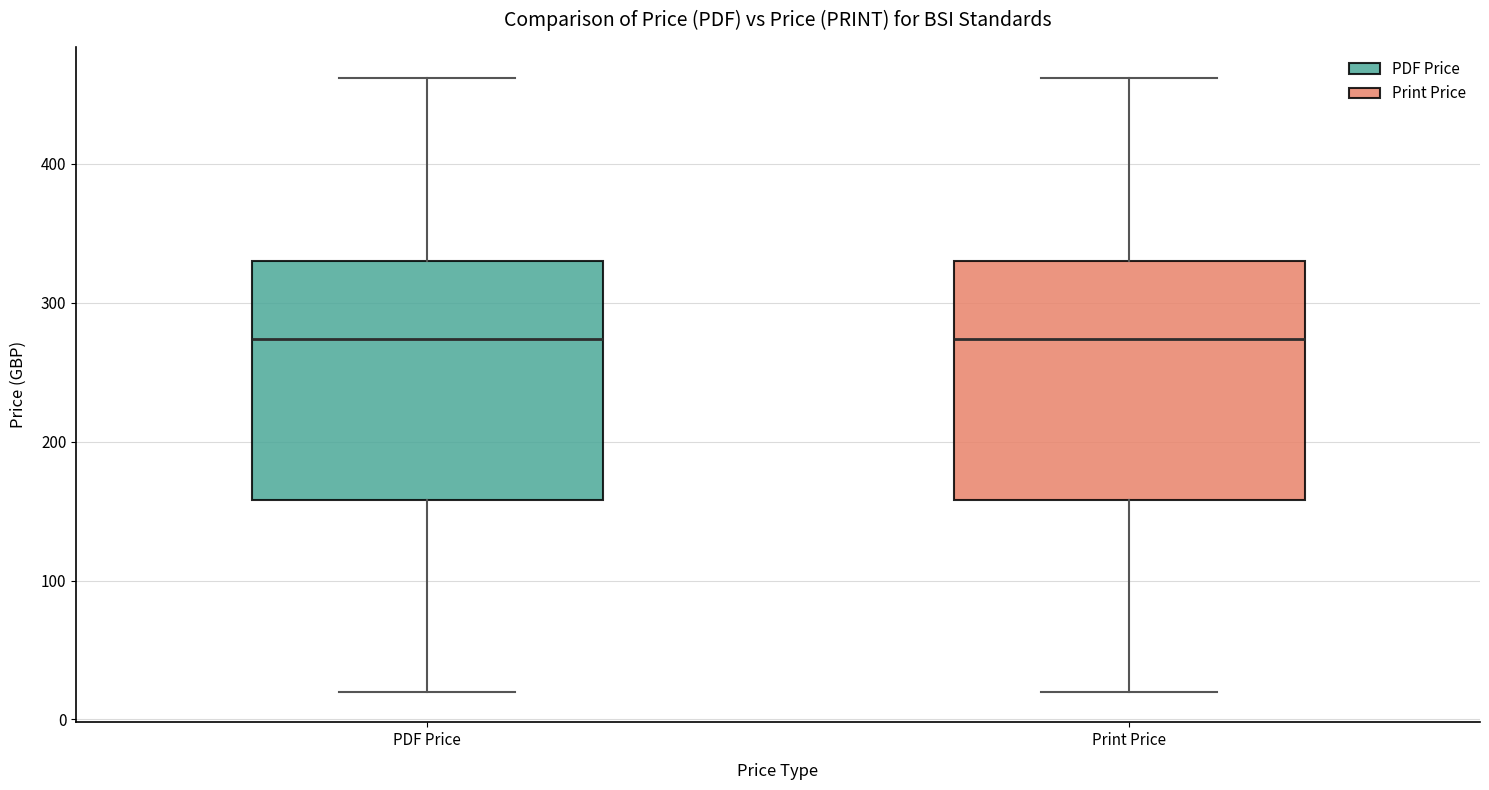

Where does the upper whisker of the box for Print Price end on the y-axis? The values are not printed on the chart, so give them approximately, as read against the axis.

460